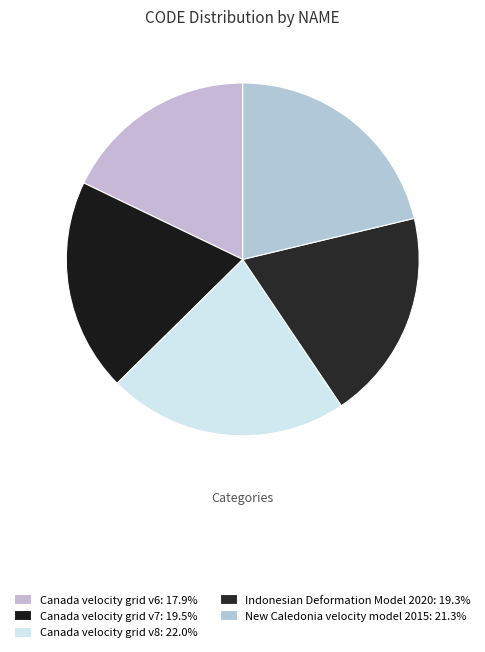

What percentage is NOT represented by Indonesian Deformation Model 2020?

80.7%